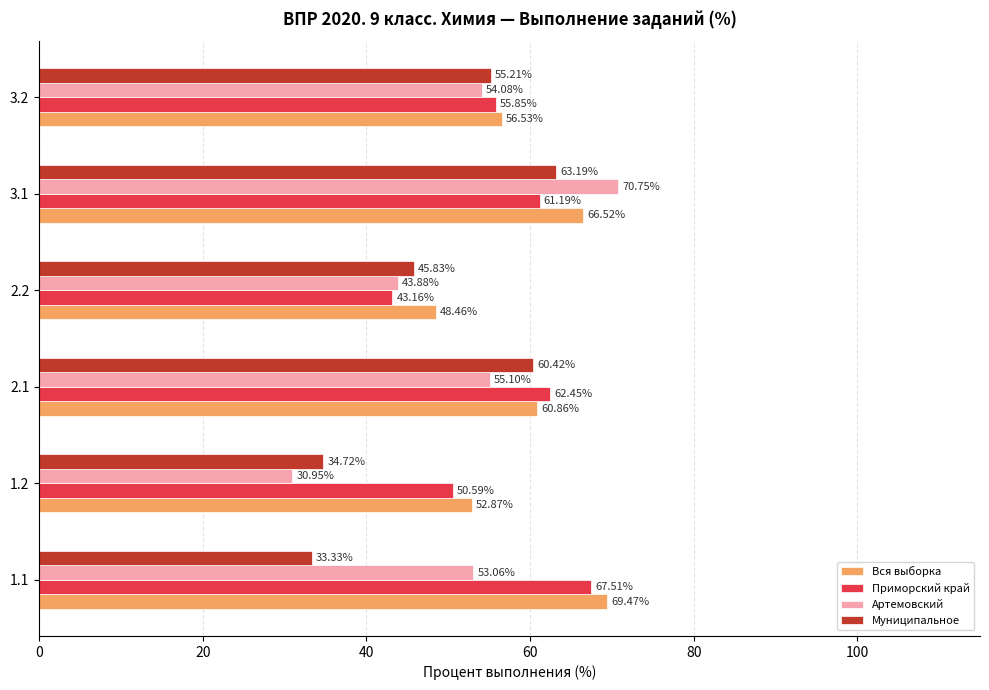

What is the average value of the Приморский край series?

56.8